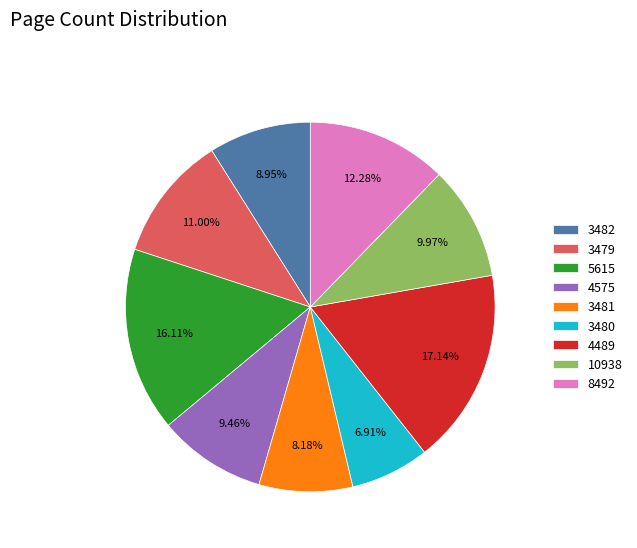

Is there any slice that represents more than half of the pie?

No